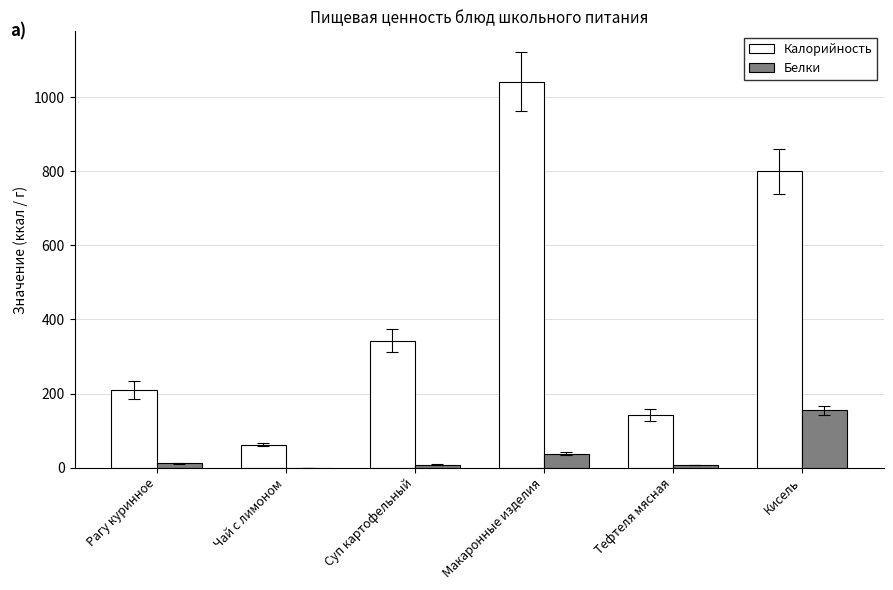

At which label is Калорийность closest to 552?

Суп картофельный